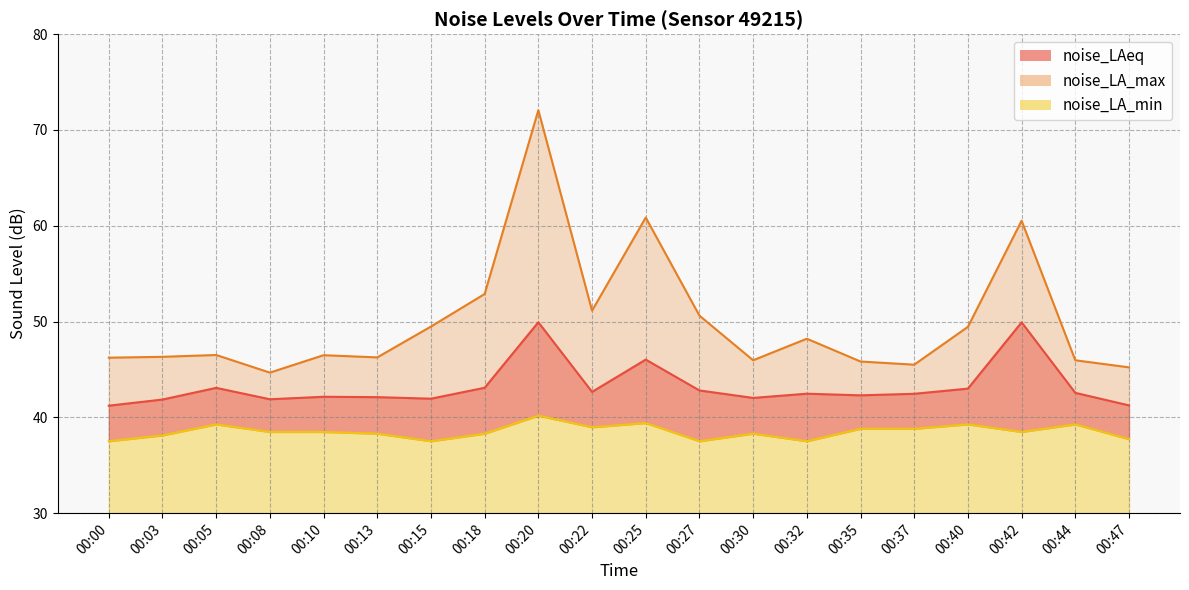

The noise_LA_min series shows 66.9 at 00:05. True or false?

False